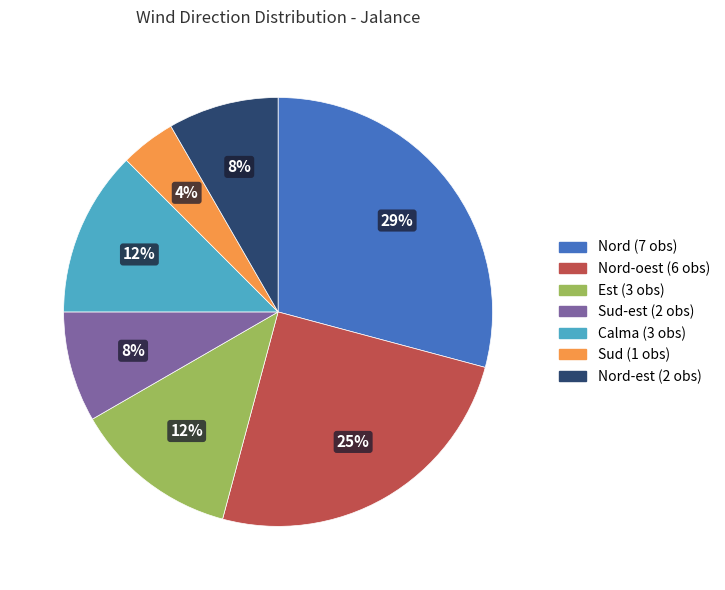

Is there any slice that represents more than half of the pie?

No